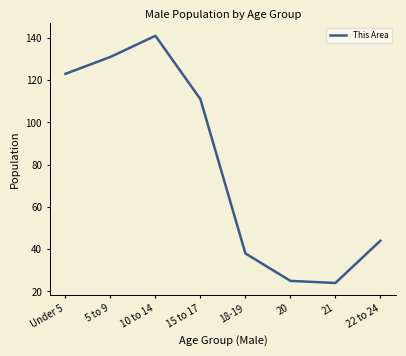

Which category has the highest value across all series?

10 to 14